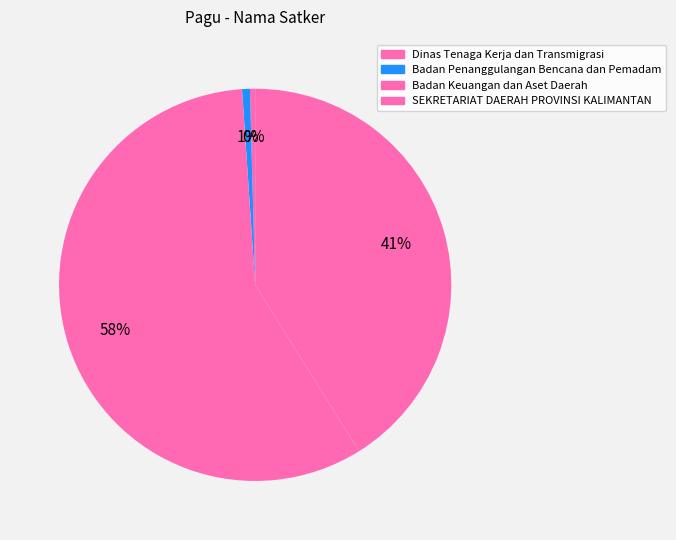

How many slices are in this pie chart?

4